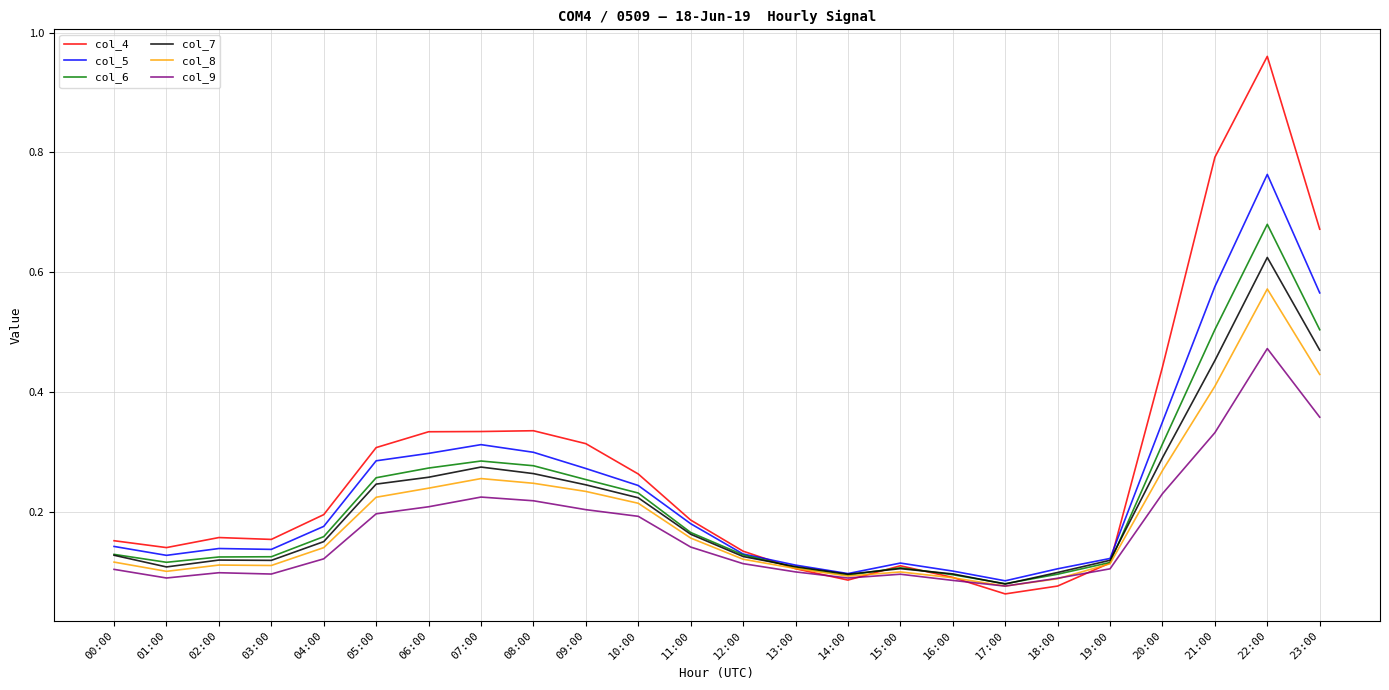

Which series has the widest spread of values?

col_4